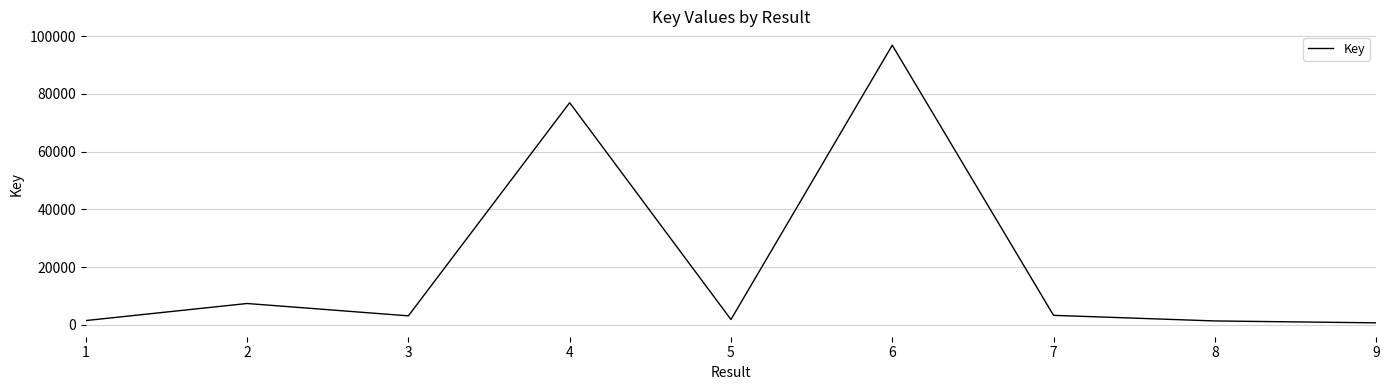

What is the greatest value displayed?

96901